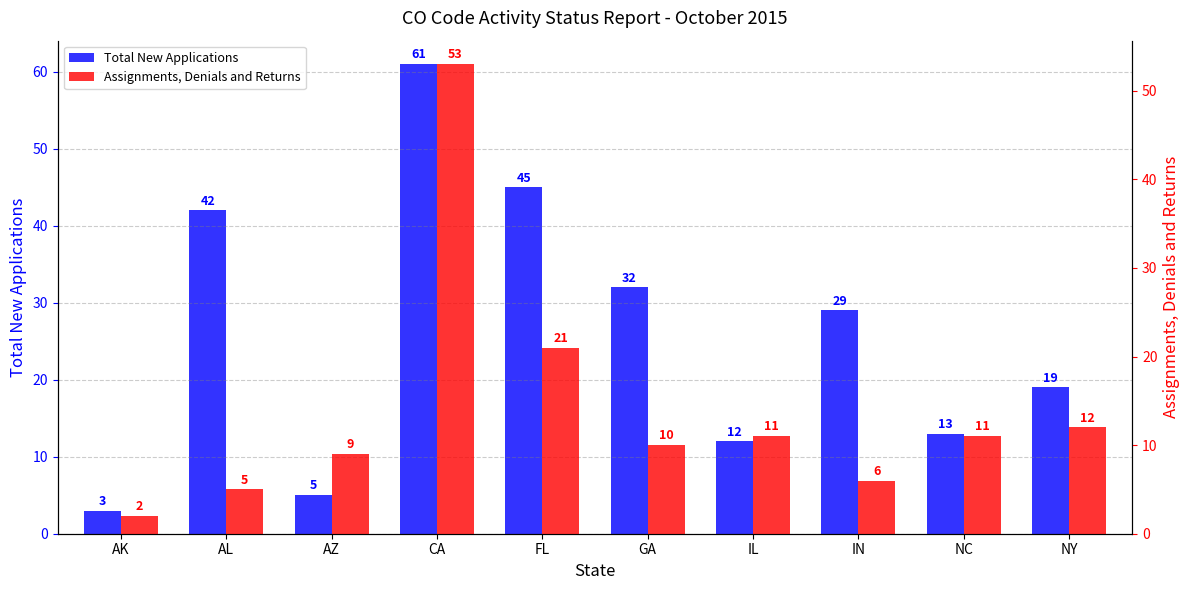

The Total New Applications series shows 6 at NC. True or false?

False